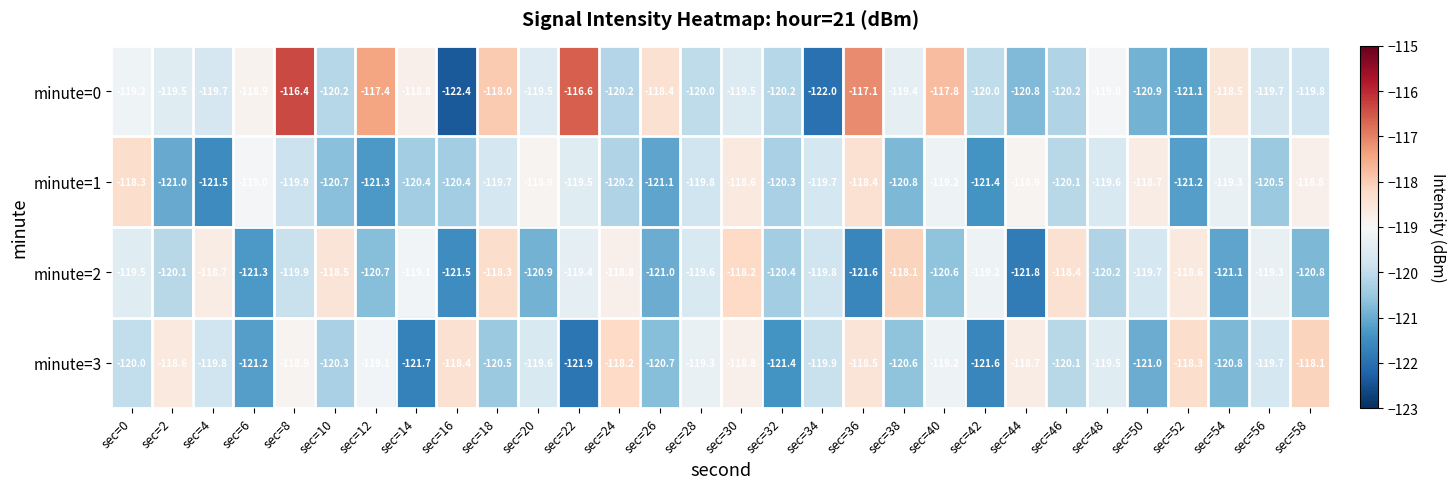

Which series has the largest range (max minus min)?

minute=0